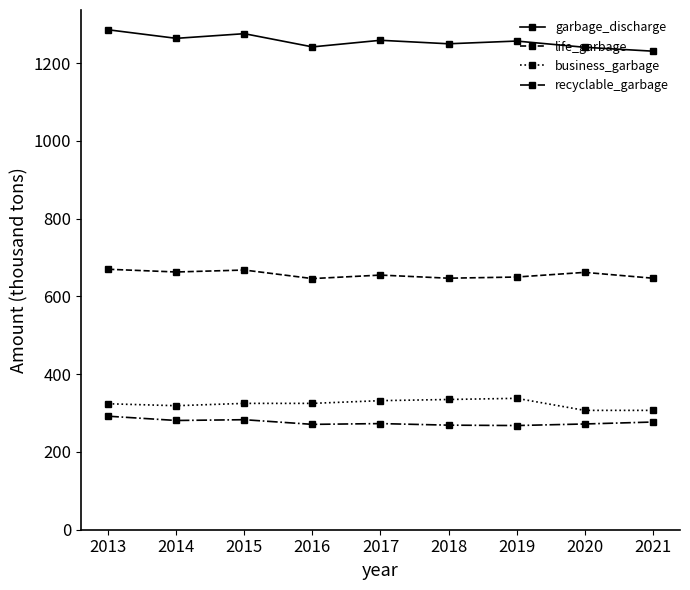

True or false: business_garbage and life_garbage intersect in this chart.

False